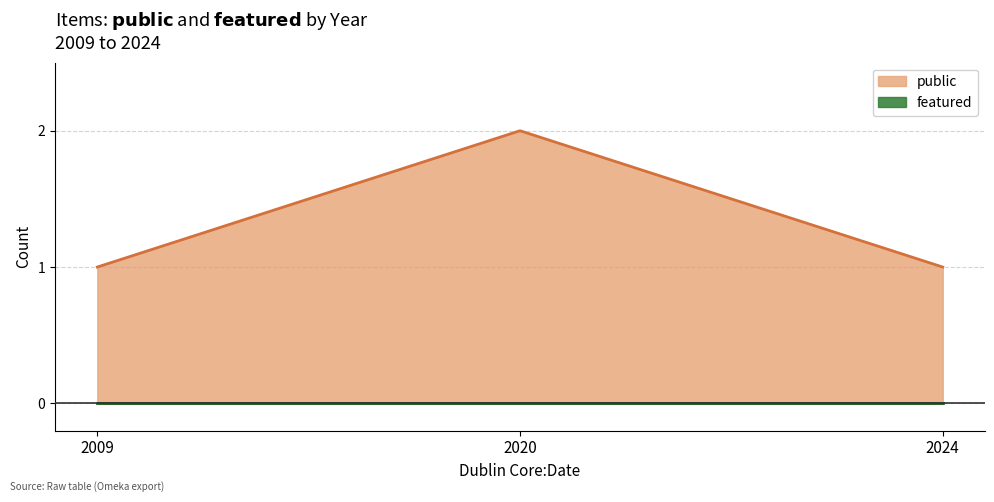

List the series in order of their overall mean, highest first.

public, featured